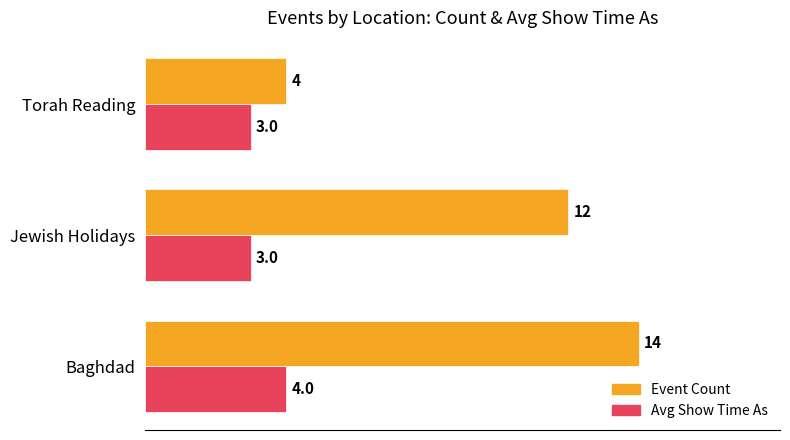

What is the maximum value for Avg Show Time As?

4